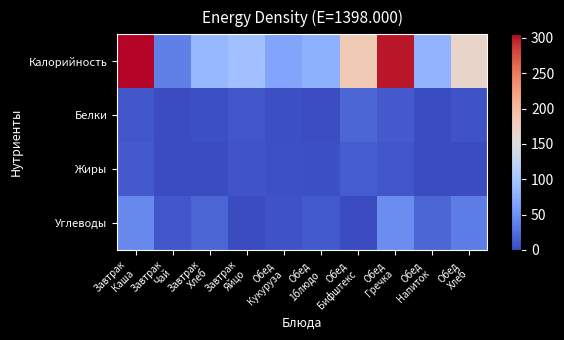

Rank the series by their maximum value, from highest to lowest.

Калорийность, Углеводы, Белки, Жиры